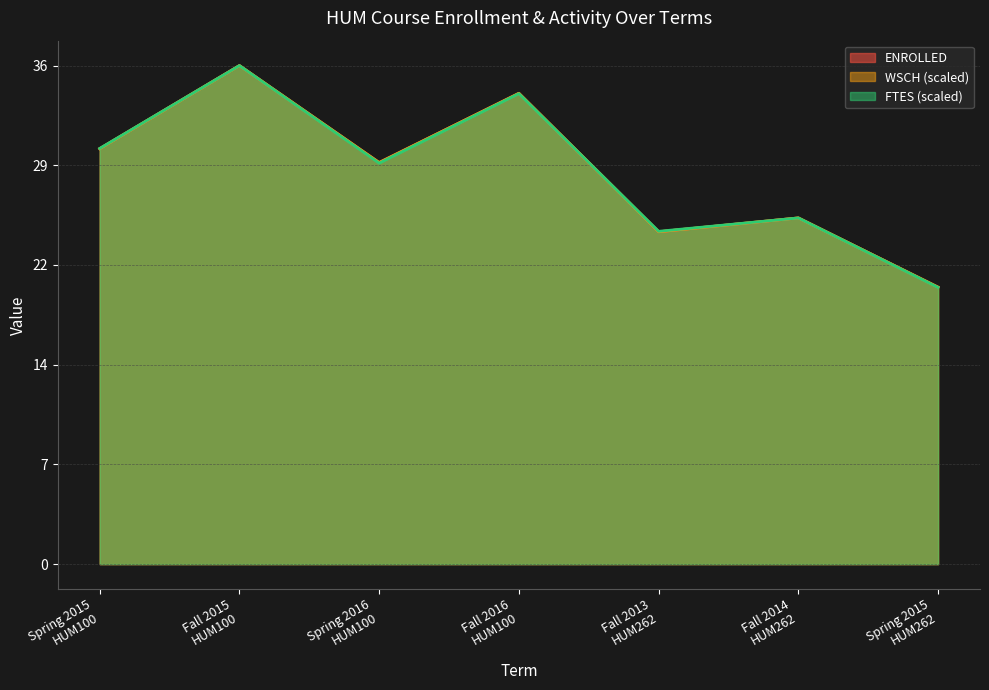

What is the difference between the FTES values at Spring 2016
HUM100 and Spring 2015
HUM100?

1.1